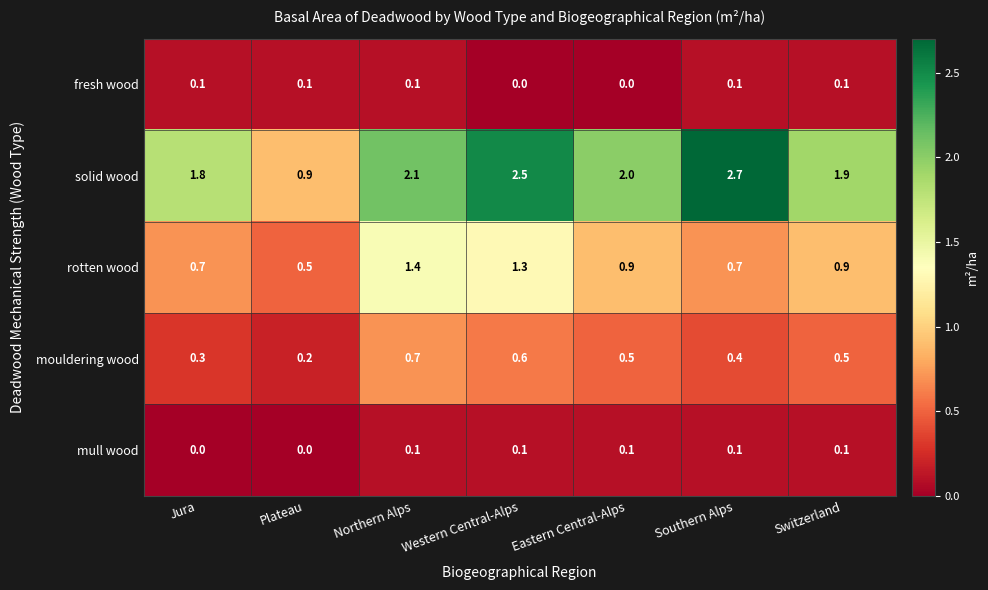

How many data points does each series have?

7